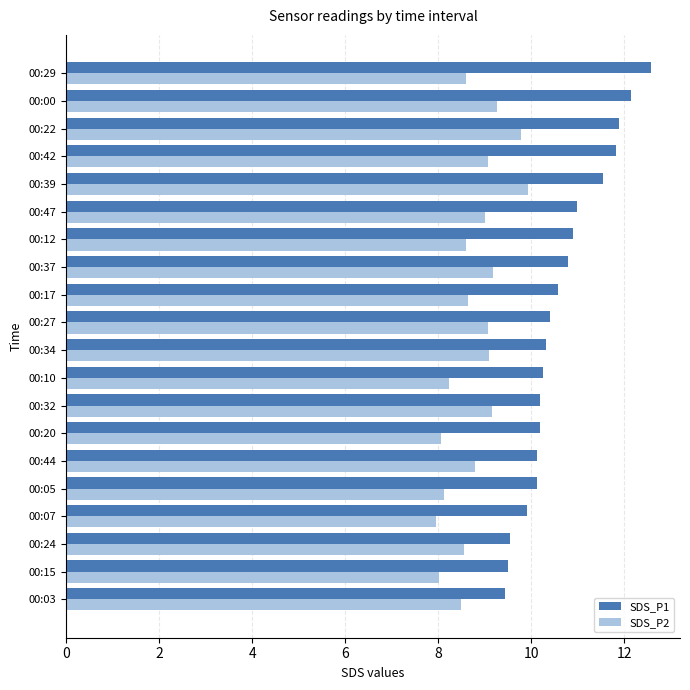

Which label corresponds to the largest value in the chart?

00:29